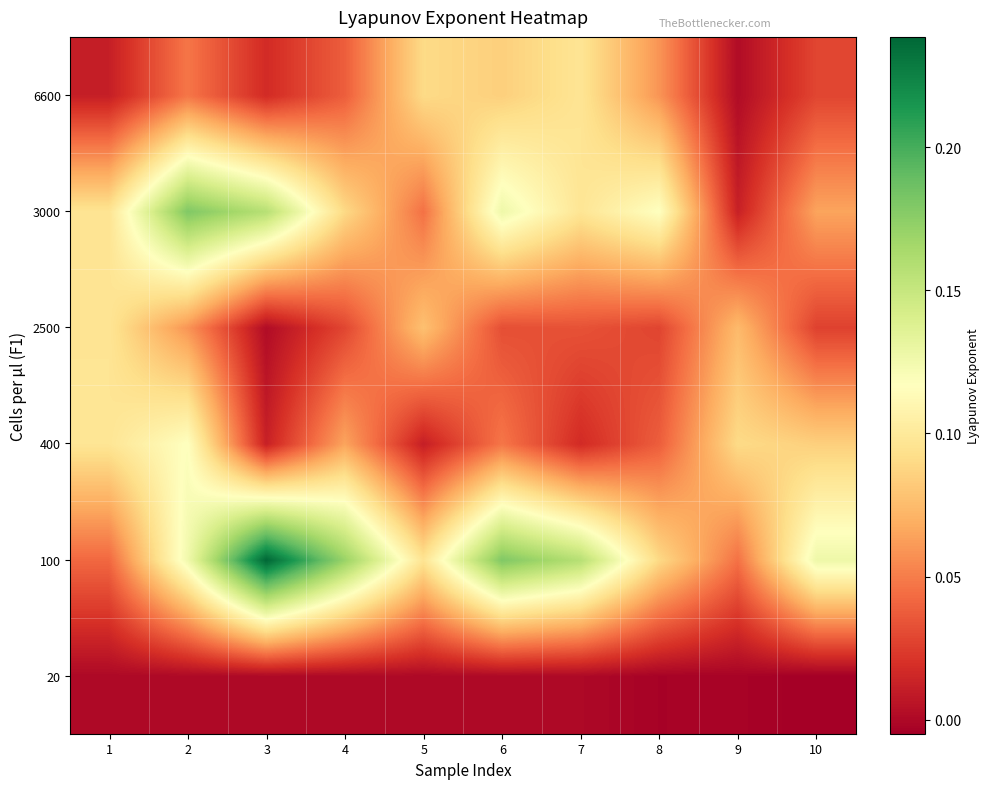

Which series has the largest total across all categories?

100